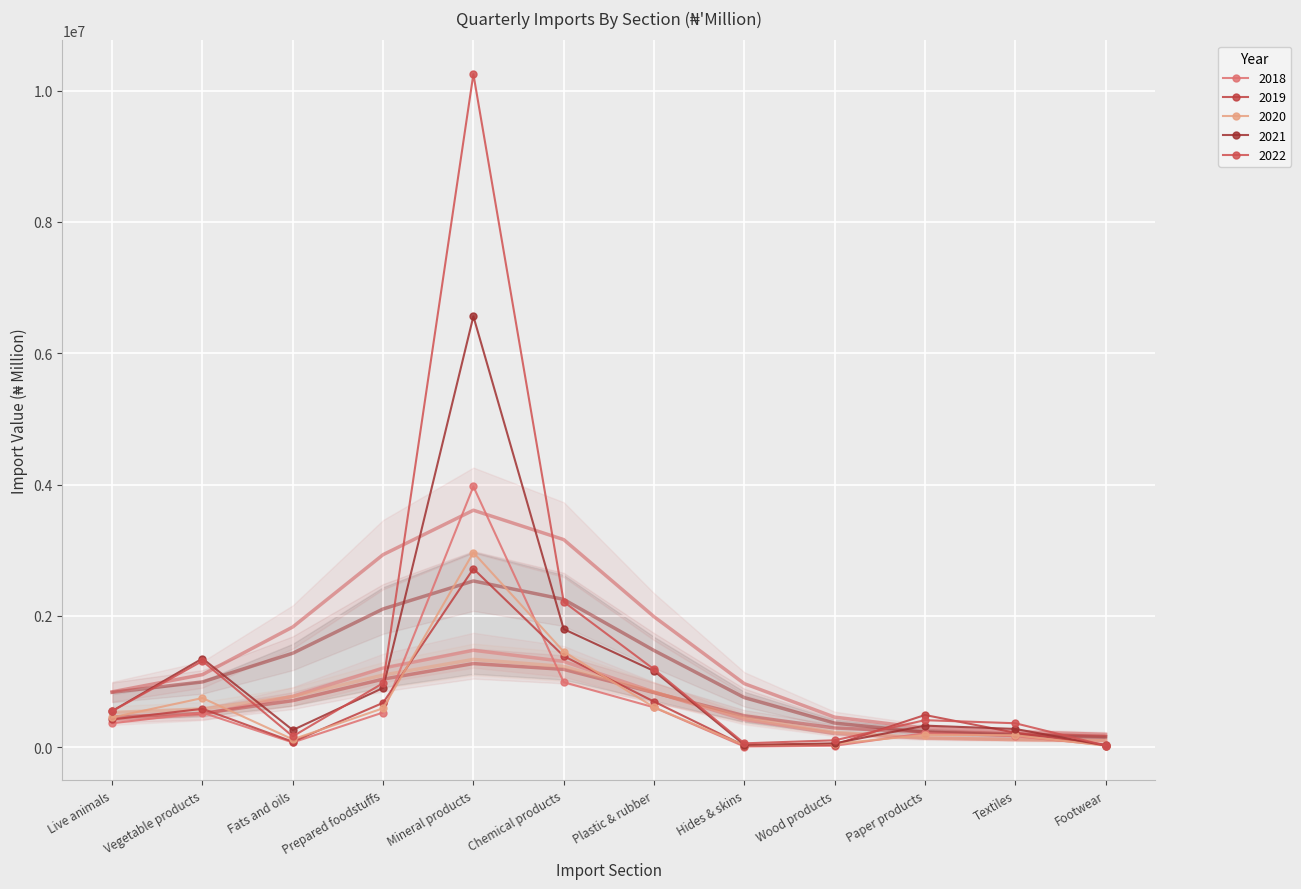

What is the sum of the 2019 values at Live animals and Fats and oils?

507220.8